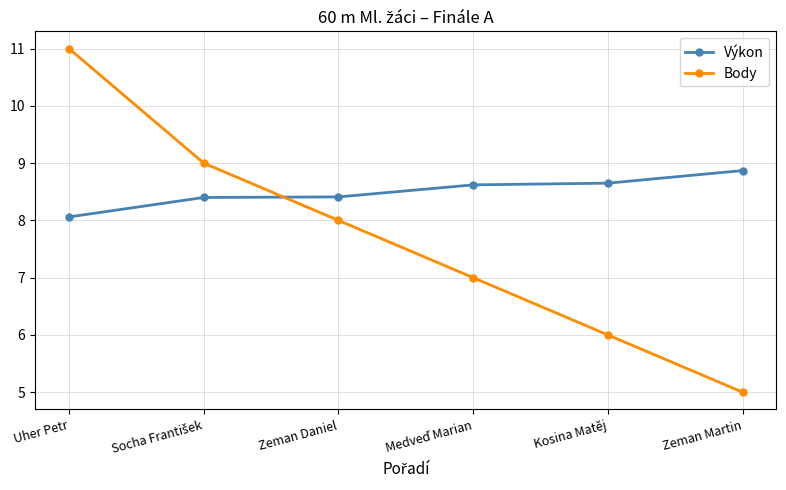

Count the number of categories in the chart.

6